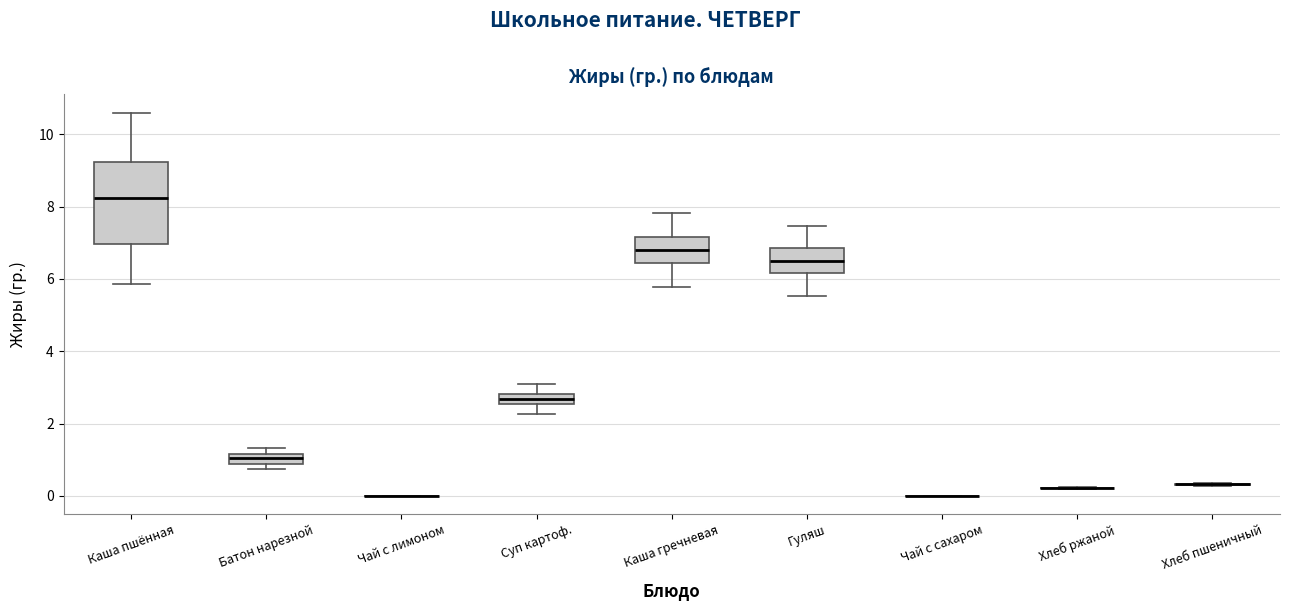

Where does the upper whisker of the box for Гуляш end on the y-axis? The values are not printed on the chart, so give them approximately, as read against the axis.

7.4